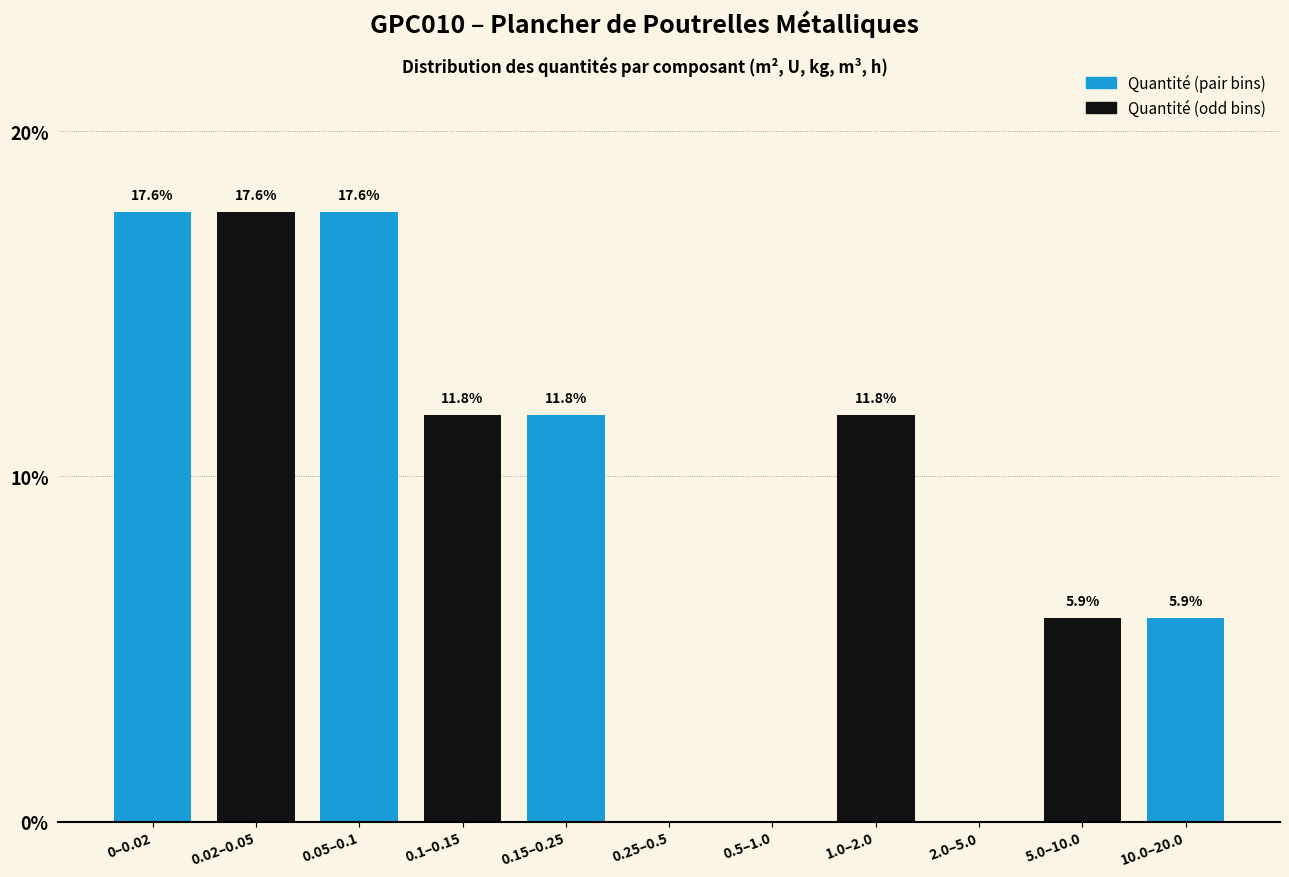

Reading left to right, what are all the values shown in this chart?

0–0.02=17.6	0.02–0.05=17.6	0.05–0.1=17.6	0.1–0.15=11.8	0.15–0.25=11.8	0.25–0.5=0.0	0.5–1.0=0.0	1.0–2.0=11.8	2.0–5.0=0.0	5.0–10.0=5.9	10.0–20.0=5.9